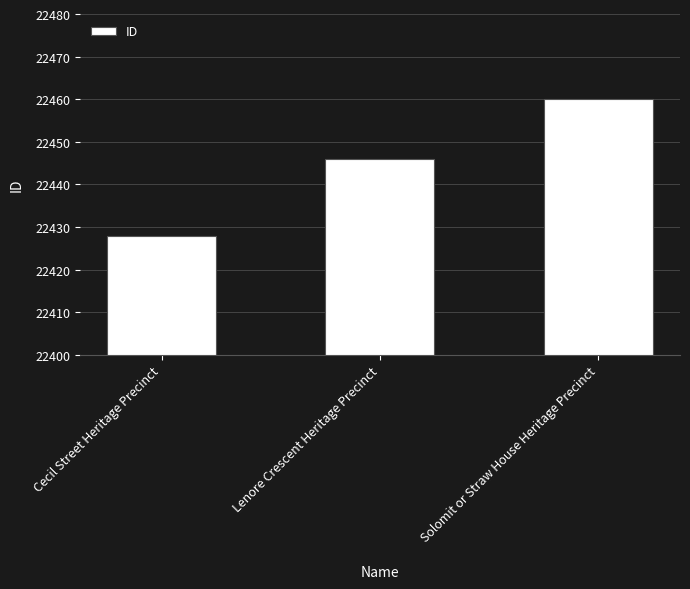

What is the smallest value displayed?

22428